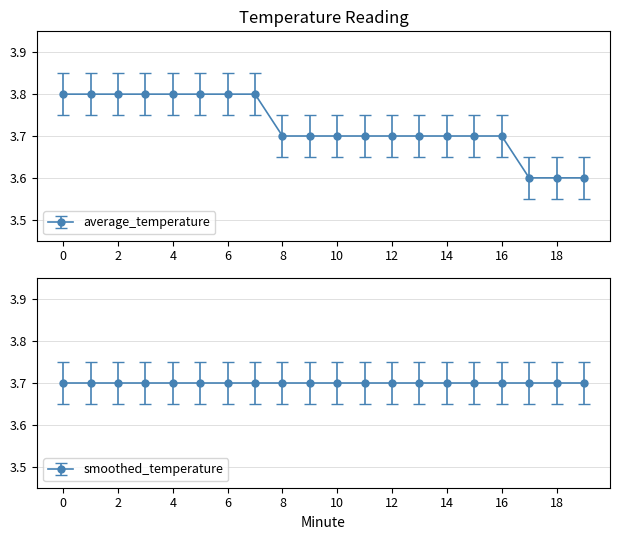

How many values are between 3 and 4?

20